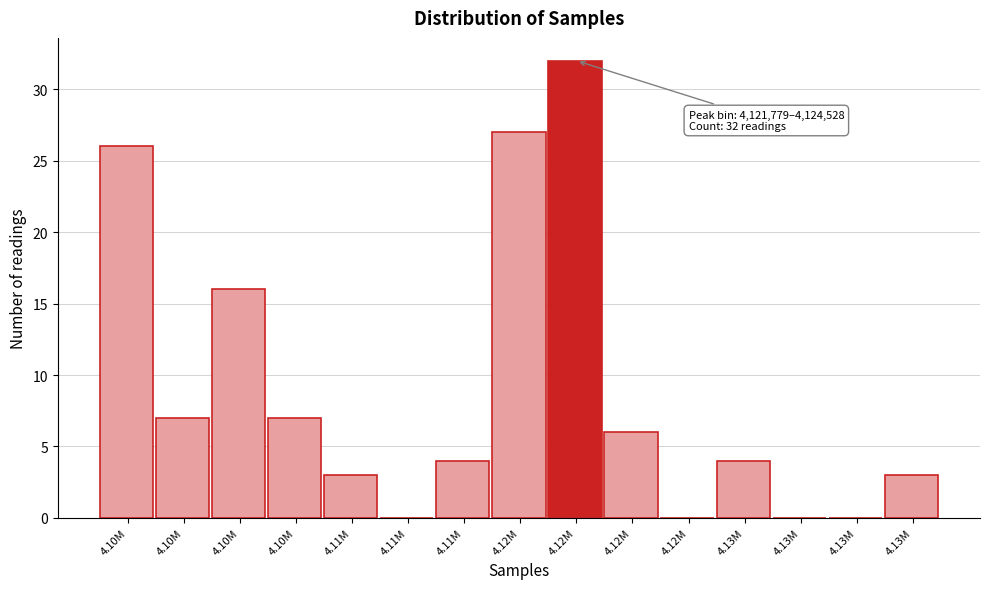

Are the bars horizontal?

No